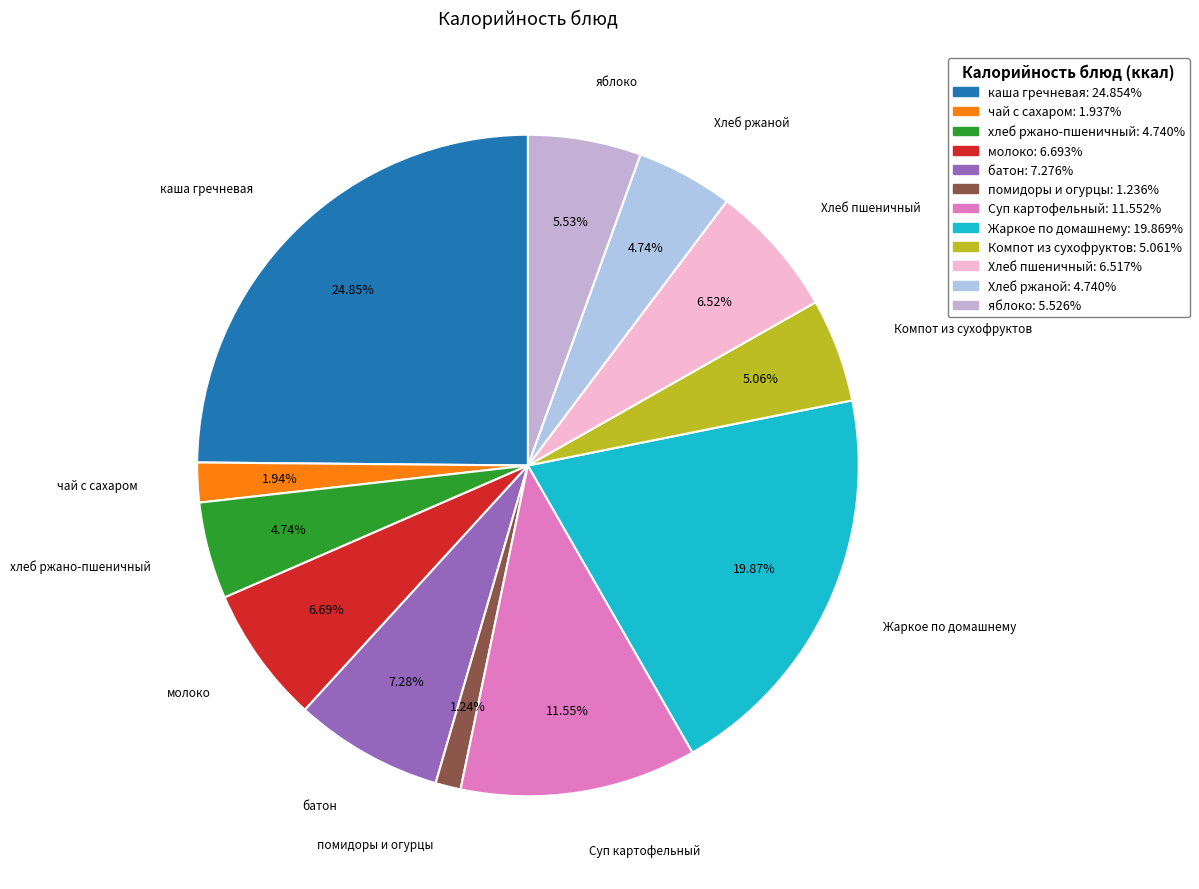

What percentage is the батон slice, to the nearest percent?

7%